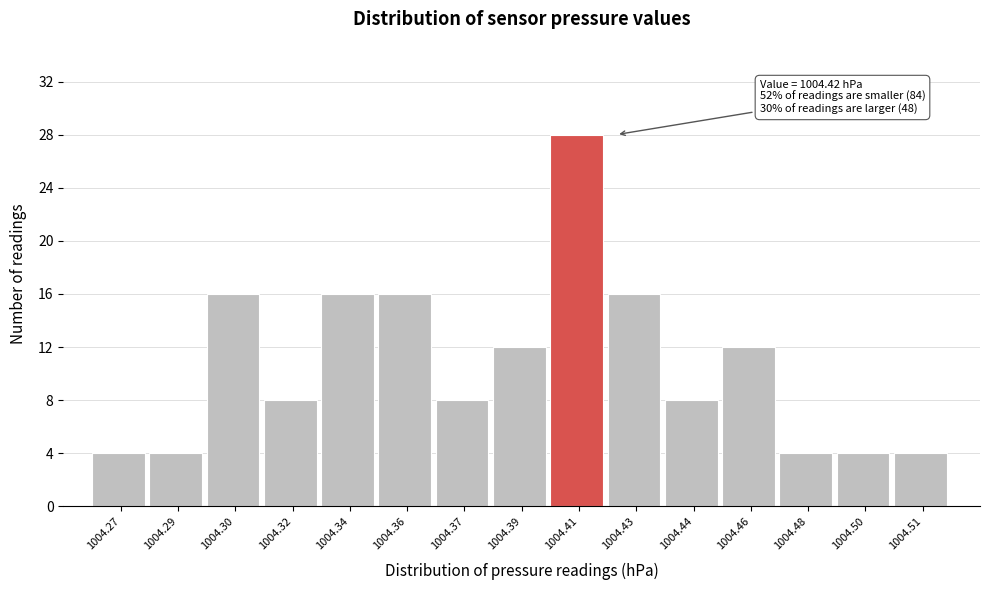

Reading right to left, what are all the values shown in this chart?

4	4	4	12	8	16	28	12	8	16	16	8	16	4	4